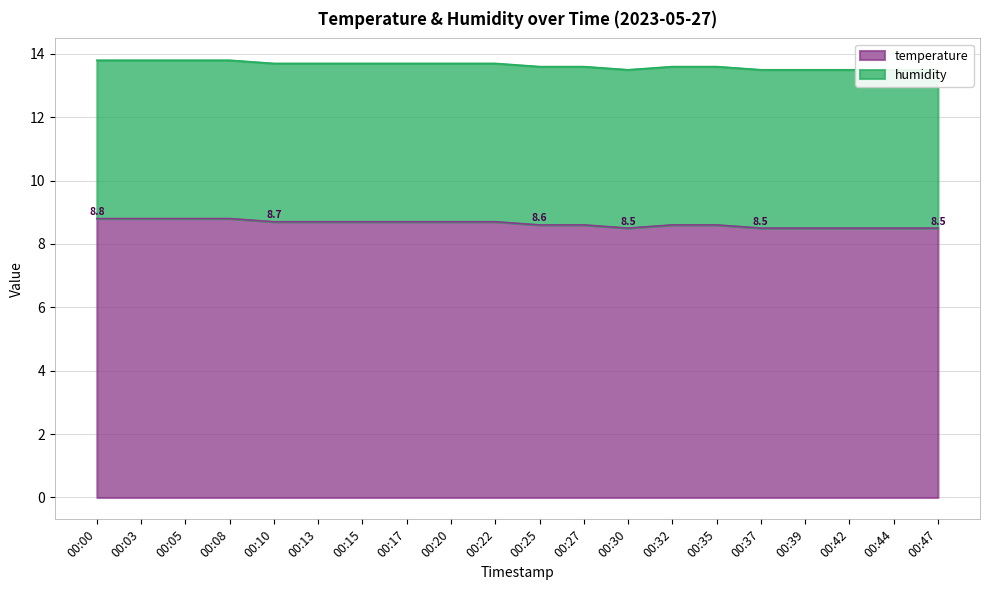

Which category has the lowest value across all series?

00:30